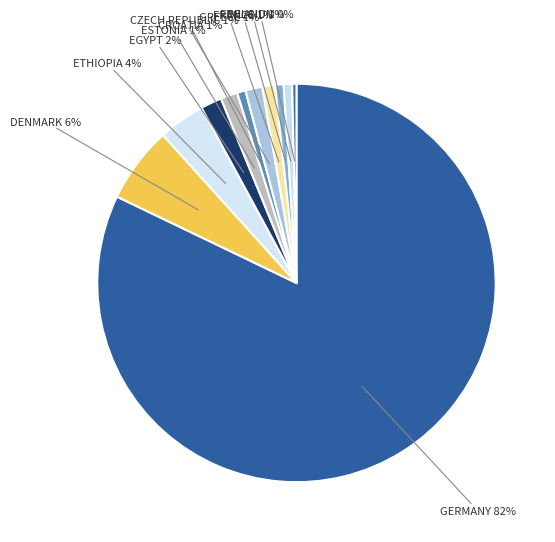

True or false: CROATIA accounts for 11% of the total.

False